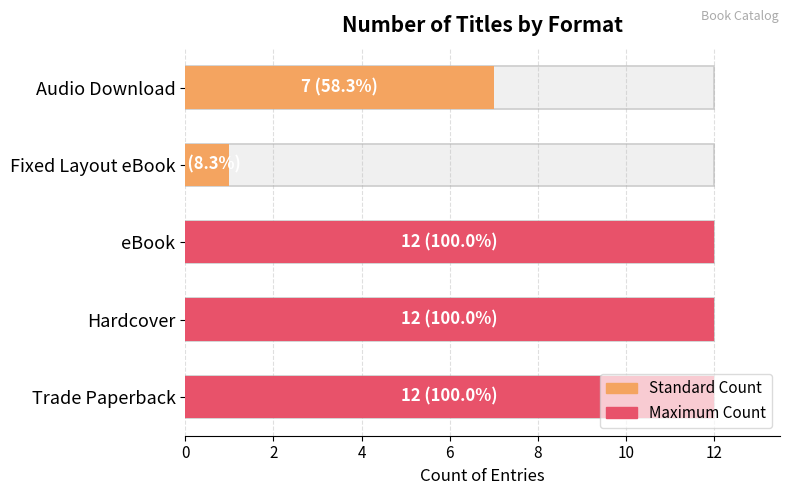

What is the value of the 2nd bar from the left?

12